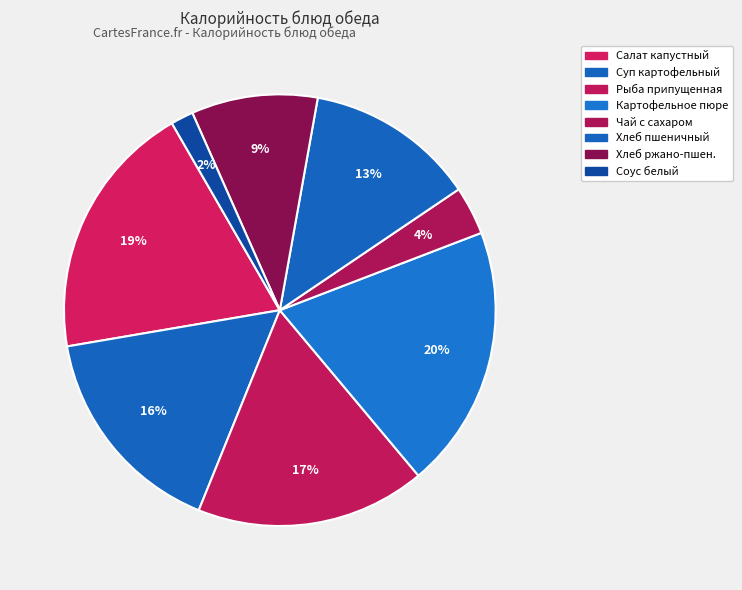

How many segments does this pie chart have?

8